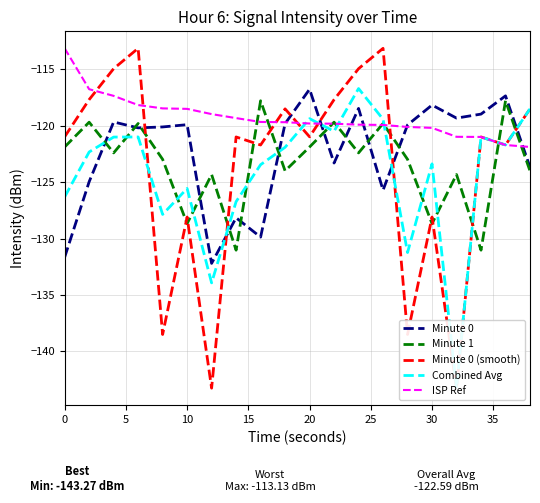

How many values in the ISP Ref series exceed -119?

7